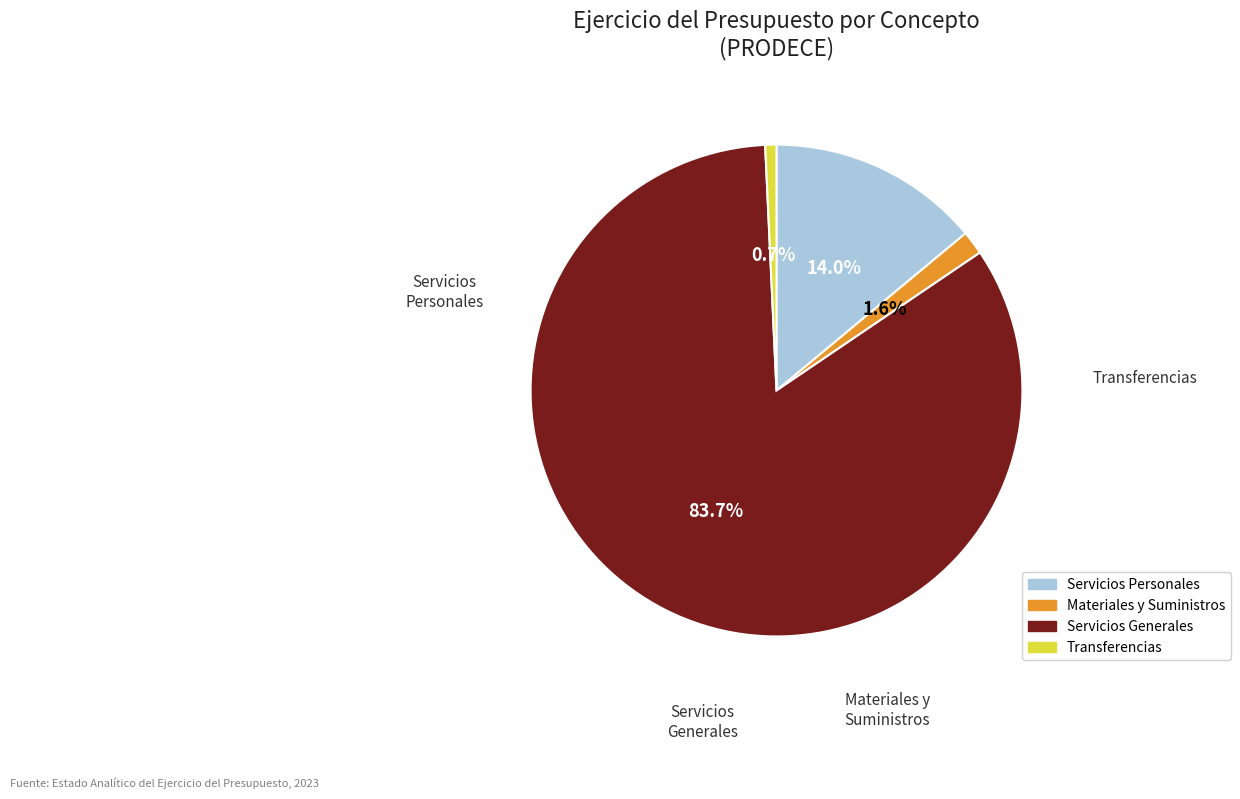

Does any single category account for the majority?

Yes